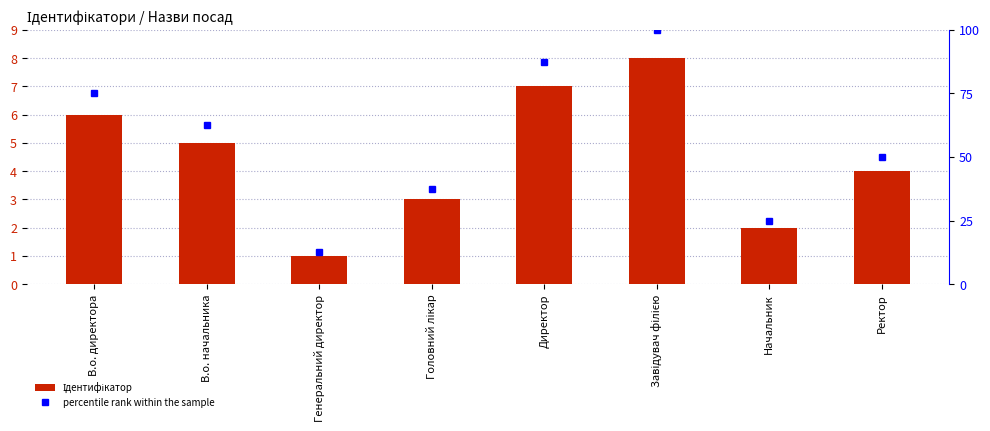

What is the minimum value shown in the chart?

1.0